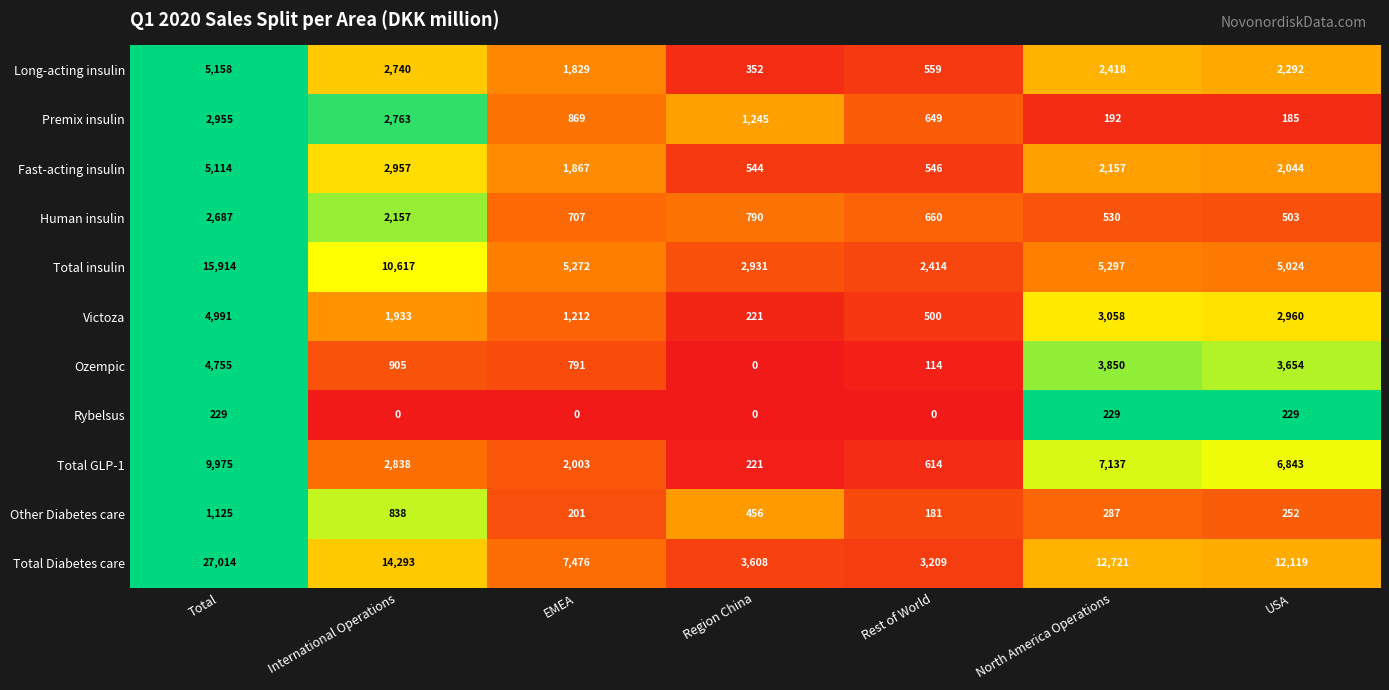

What is the difference between the second highest and second lowest values in the Total GLP-1 series?

6523